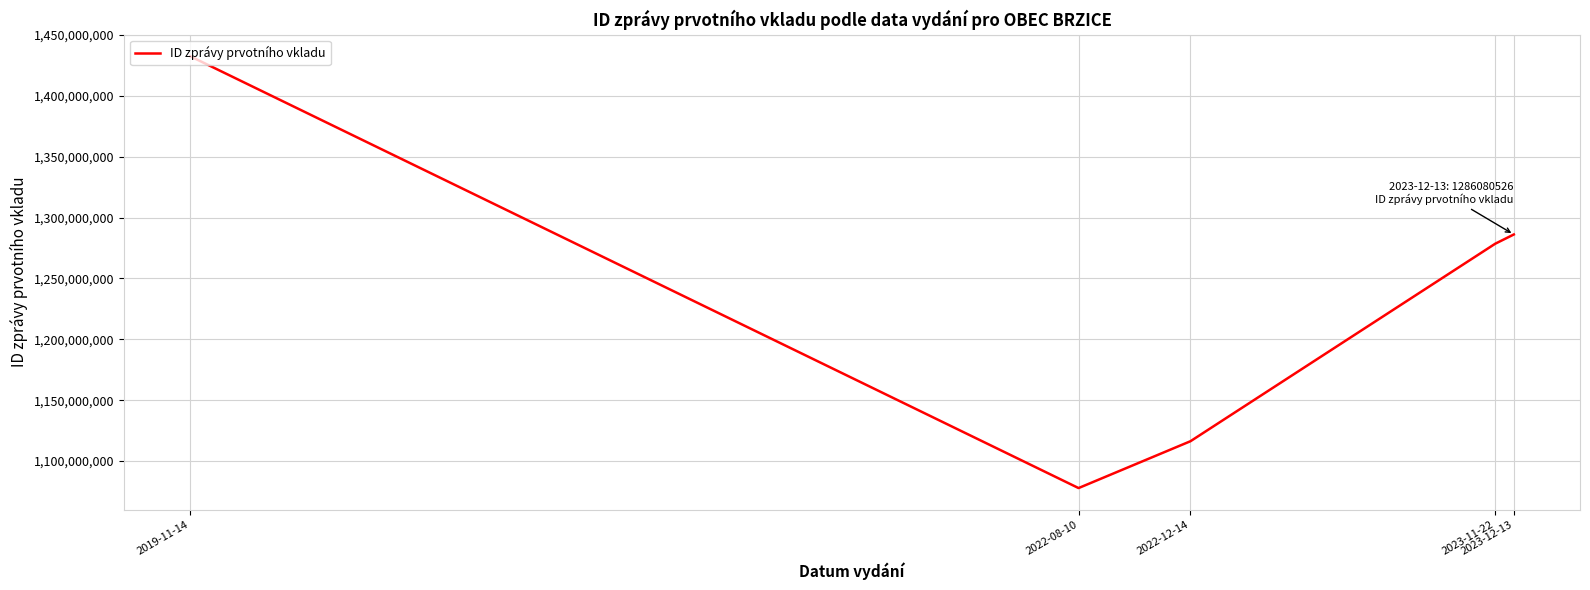

Which has a higher value, 2023-11-22 or 2022-12-14?

2023-11-22